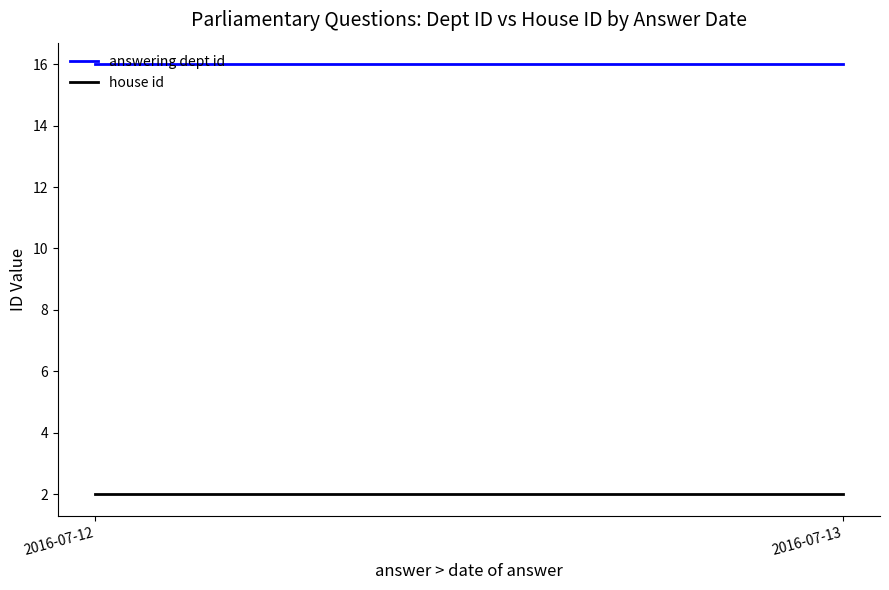

Rank the series at 2016-07-12 from lowest to highest value.

house id, answering dept id